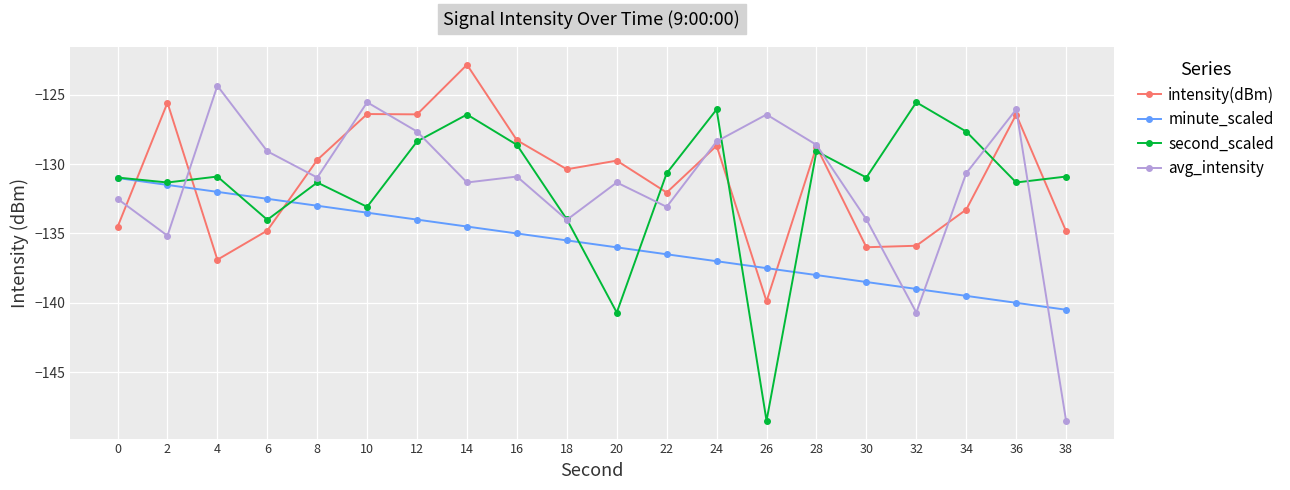

Which category has the highest value in the avg_intensity series?

4